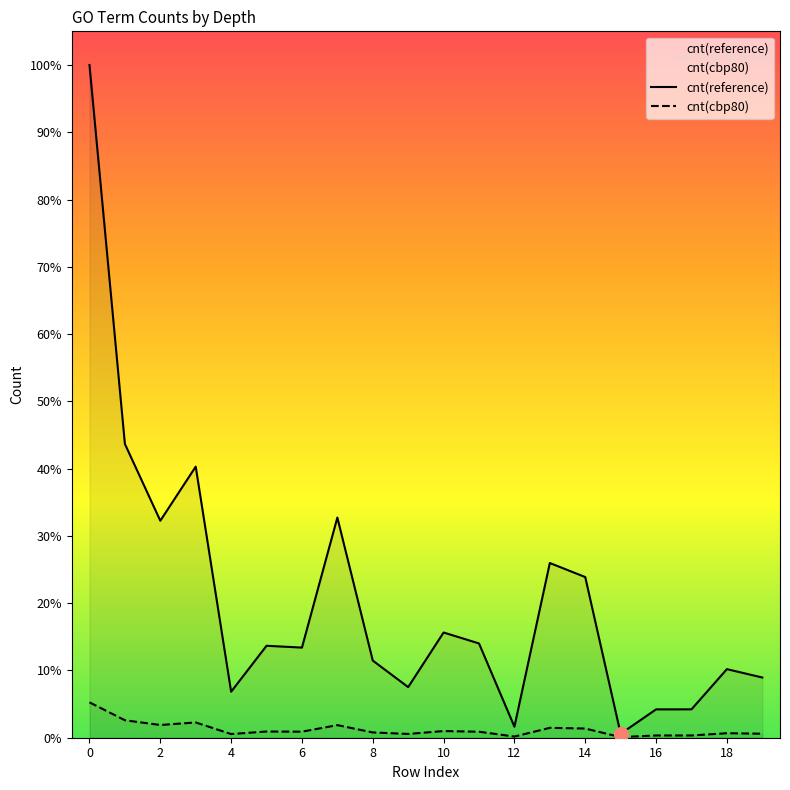

Rank the series at 12 from highest to lowest value.

cnt(reference), cnt(cbp80)